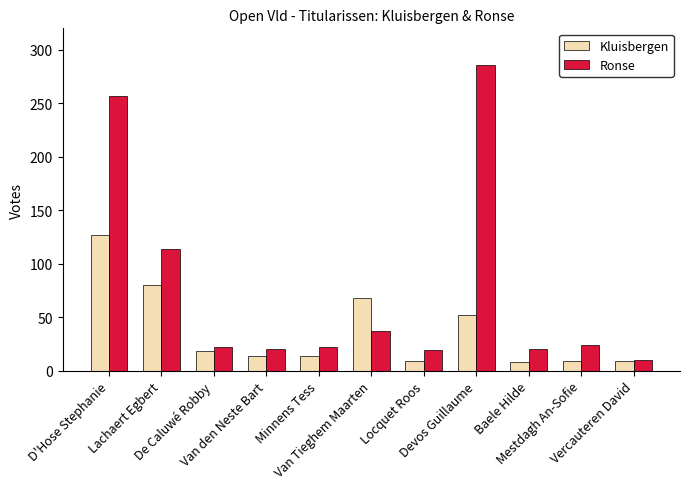

Count the number of categories in the chart.

11